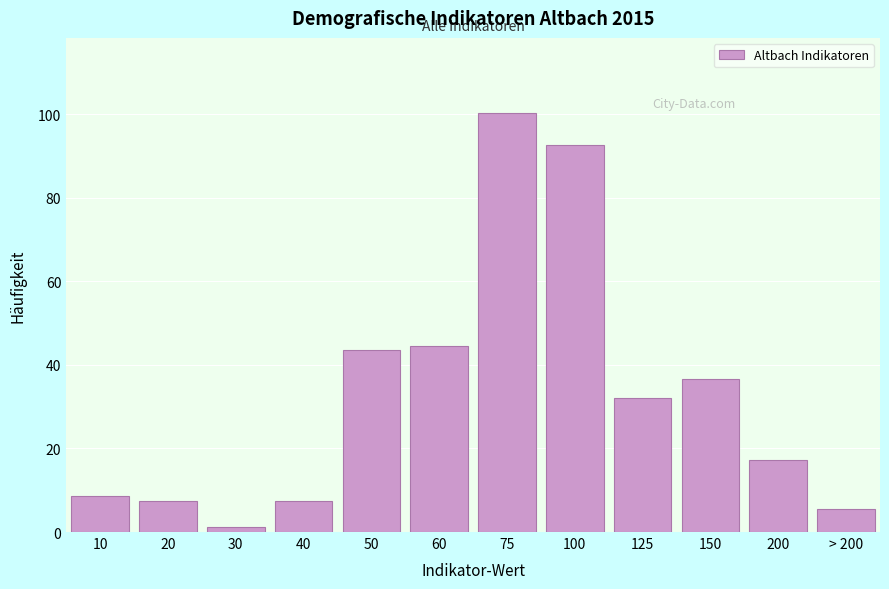

What is the ratio of the value at 10 to the value at 40?

1.2